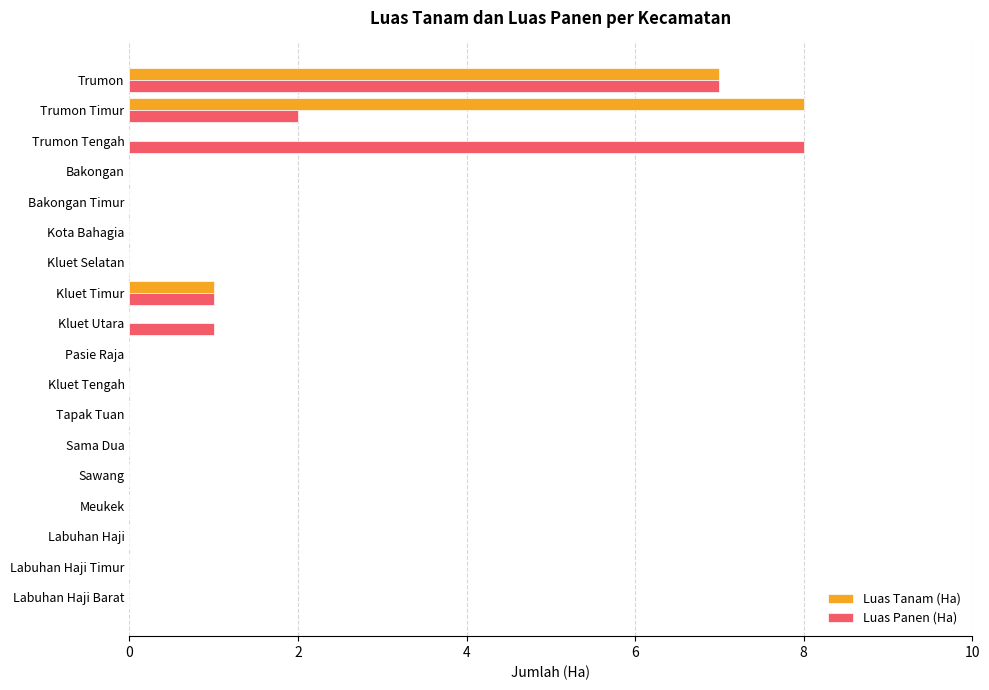

The value of Luas Tanam (Ha) at Bakongan is 0. True or false?

True